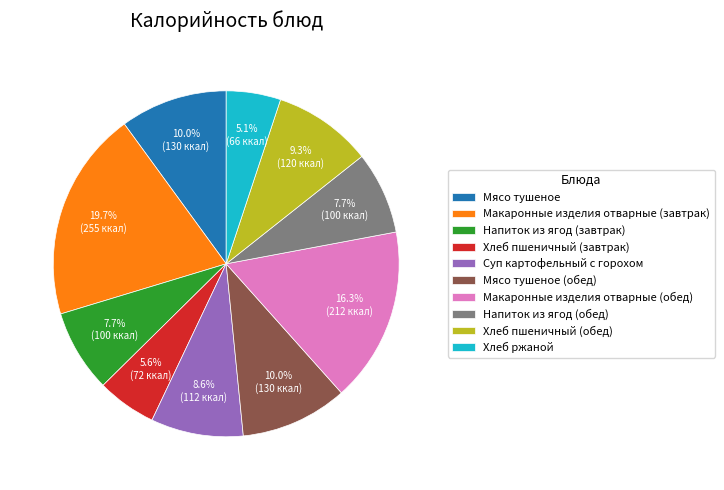

True or false: Напиток из ягод (обед) accounts for 14% of the total.

False